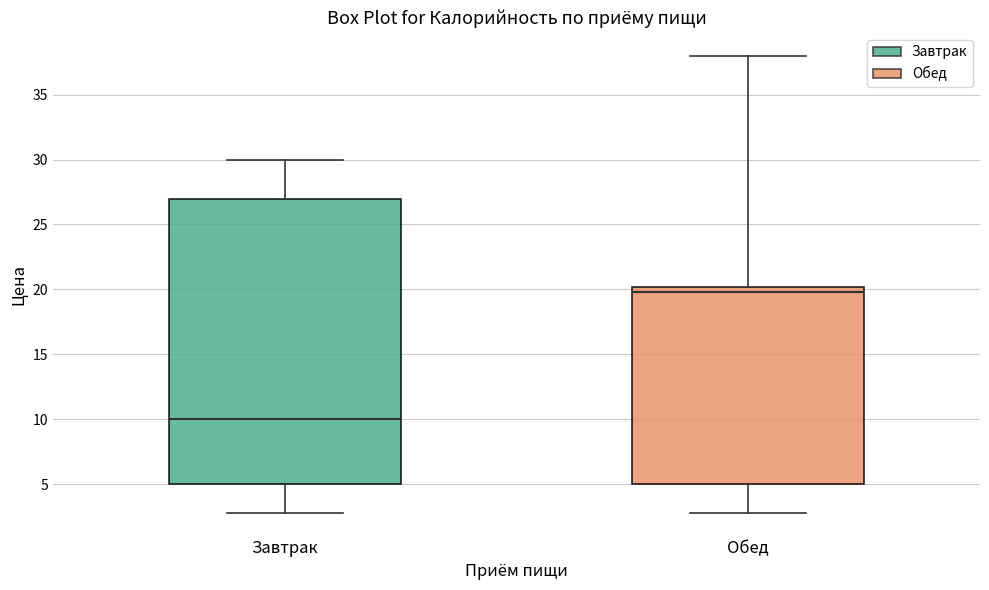

Reading left to right, read every box against the y-axis: the position of its median line, the range the box covers, and the ends of its whiskers. The values are not printed on the chart, so give them approximately, as read against the axis.

Завтрак: median 10, box 5 to 27, whiskers 3 to 30
Обед: median 20 (just below the box's upper edge), box 5 to 20, whiskers 3 to 38